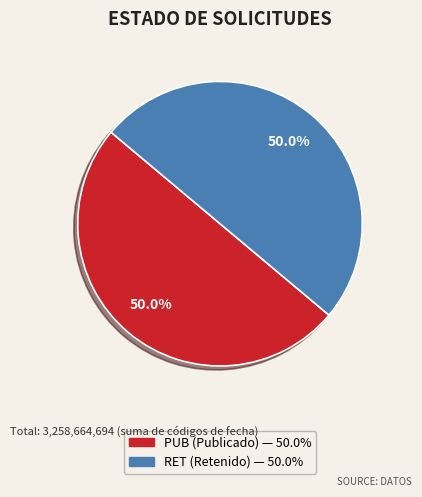

Approximately how many times larger is the value at PUB compared to RET?

1.0